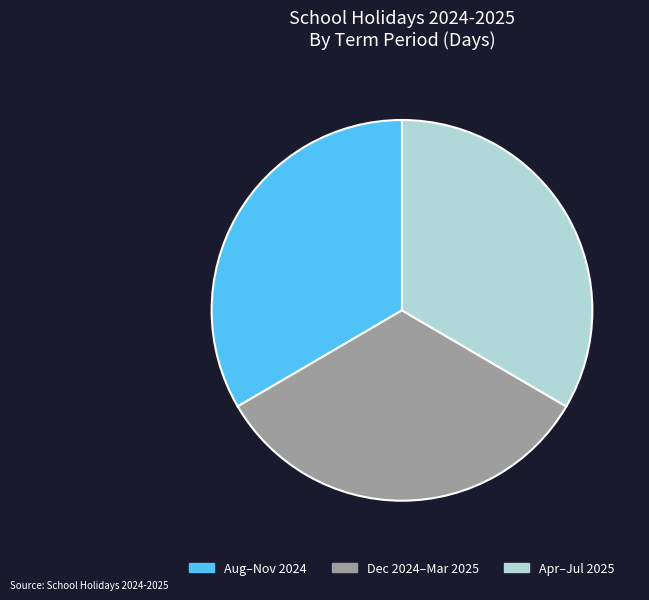

How many slices are in this pie chart?

3